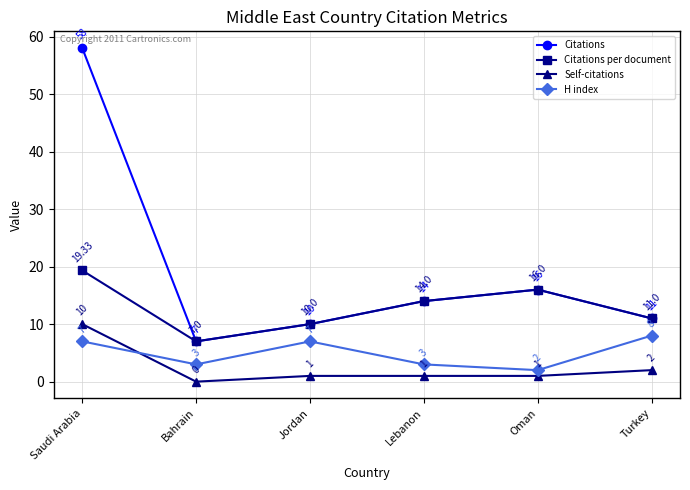

Reading left to right, list all the values displayed in this chart.

Citations: Saudi Arabia=58.0	Bahrain=7.0	Jordan=10.0	Lebanon=14.0	Oman=16.0	Turkey=11.0
Citations per document: Saudi Arabia=19.3	Bahrain=7.0	Jordan=10.0	Lebanon=14.0	Oman=16.0	Turkey=11.0
Self-citations: Saudi Arabia=10.0	Bahrain=0.0	Jordan=1.0	Lebanon=1.0	Oman=1.0	Turkey=2.0
H index: Saudi Arabia=7.0	Bahrain=3.0	Jordan=7.0	Lebanon=3.0	Oman=2.0	Turkey=8.0